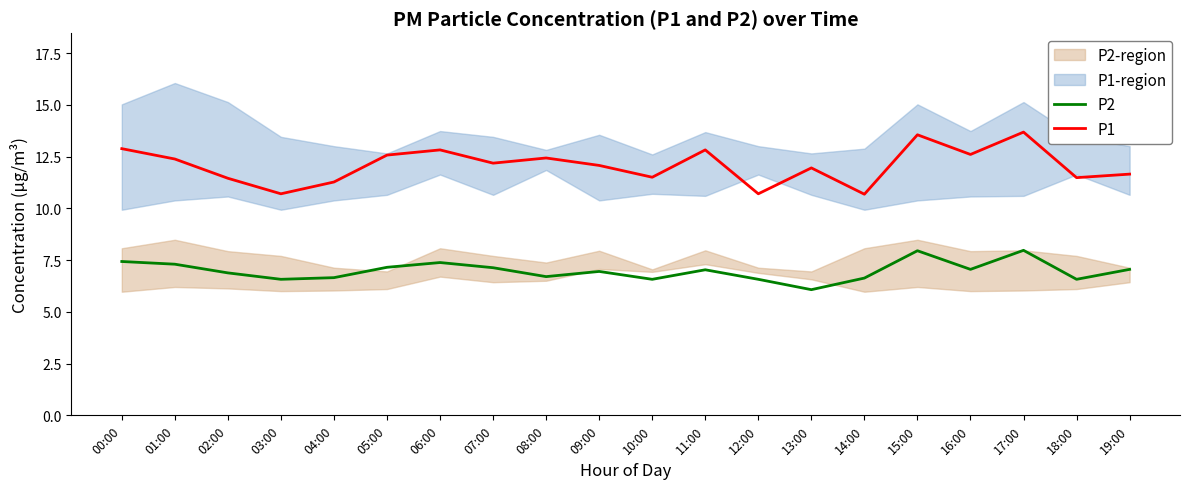

True or false: P1 and P2 intersect in this chart.

False